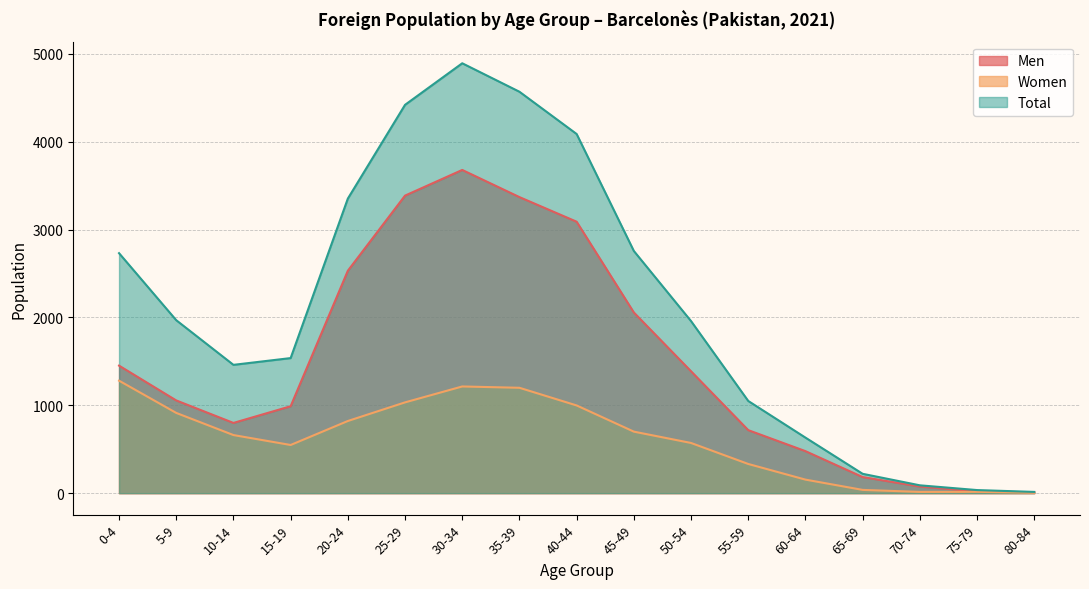

What position from the right is 25-29?

12